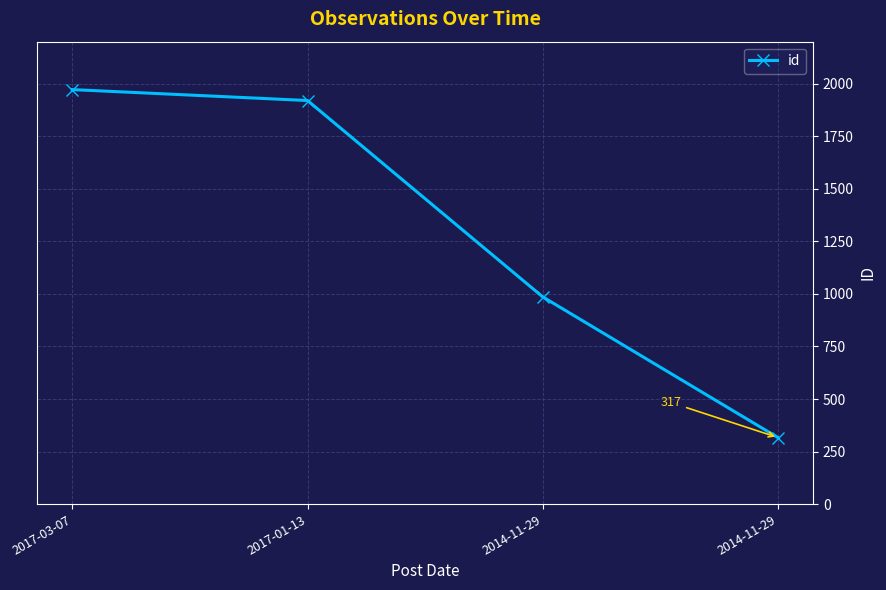

Between 2017-01-13 and 2017-03-07, which is larger?

2017-03-07